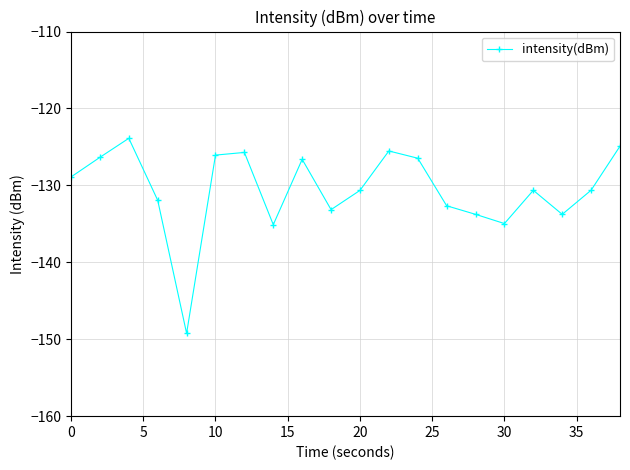

What is the maximum value shown in the chart?

-123.9